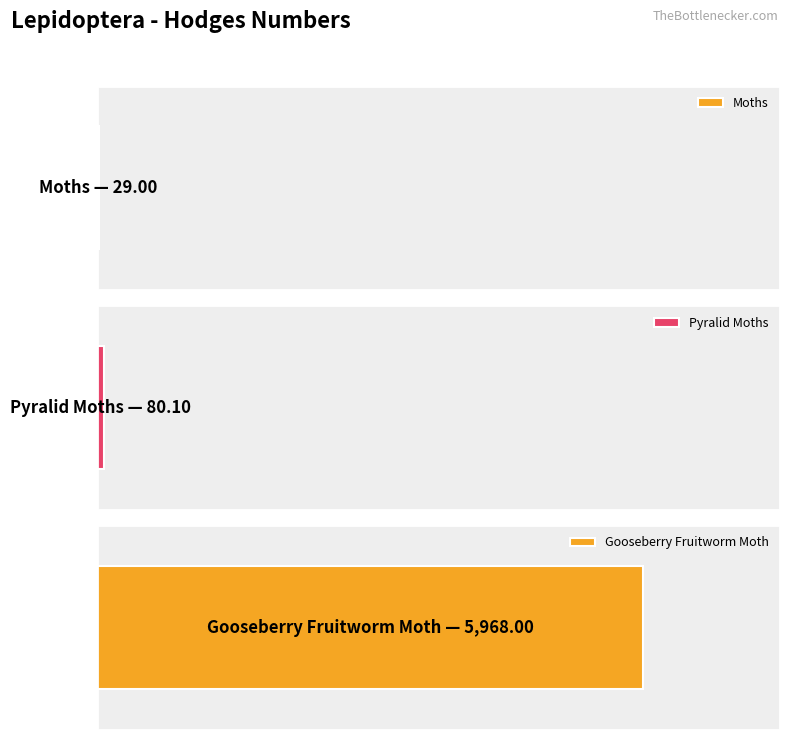

The value at Gooseberry Fruitworm Moth is 5968.0. True or false?

True